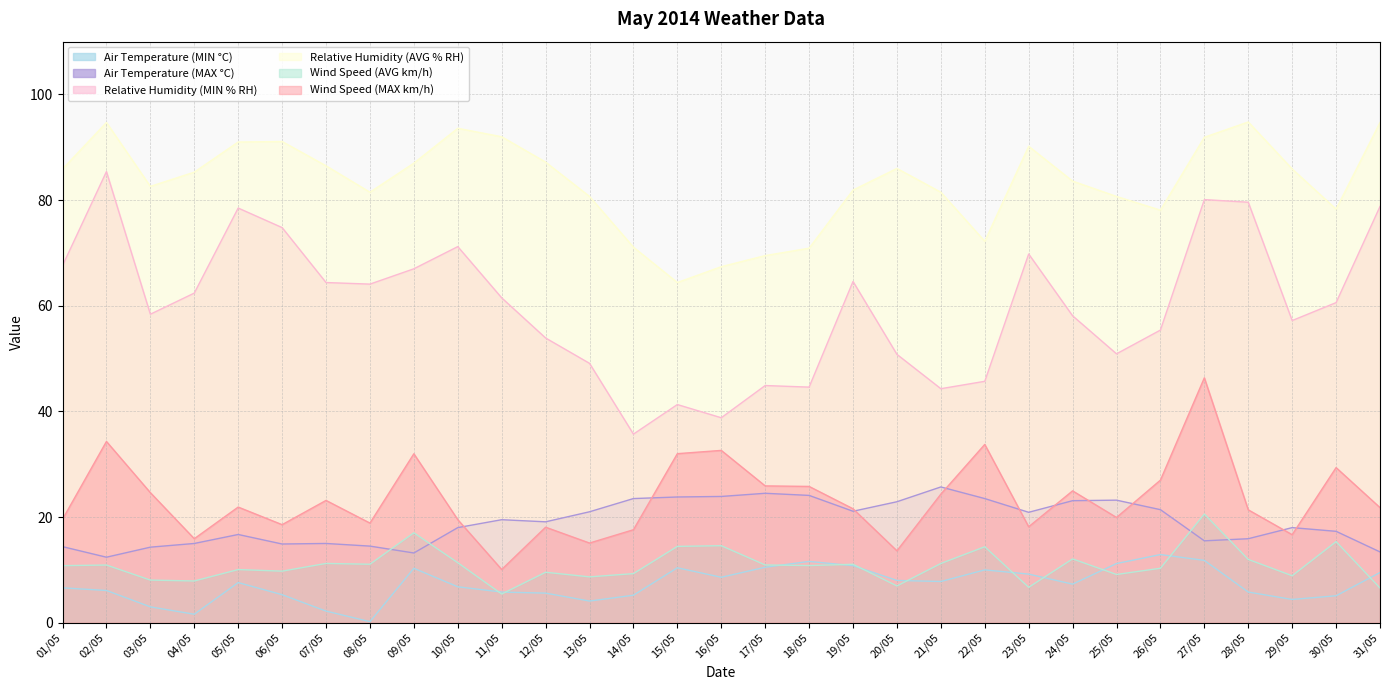

At which label does Wind Speed (AVG km/h) reach its minimum?

11/05